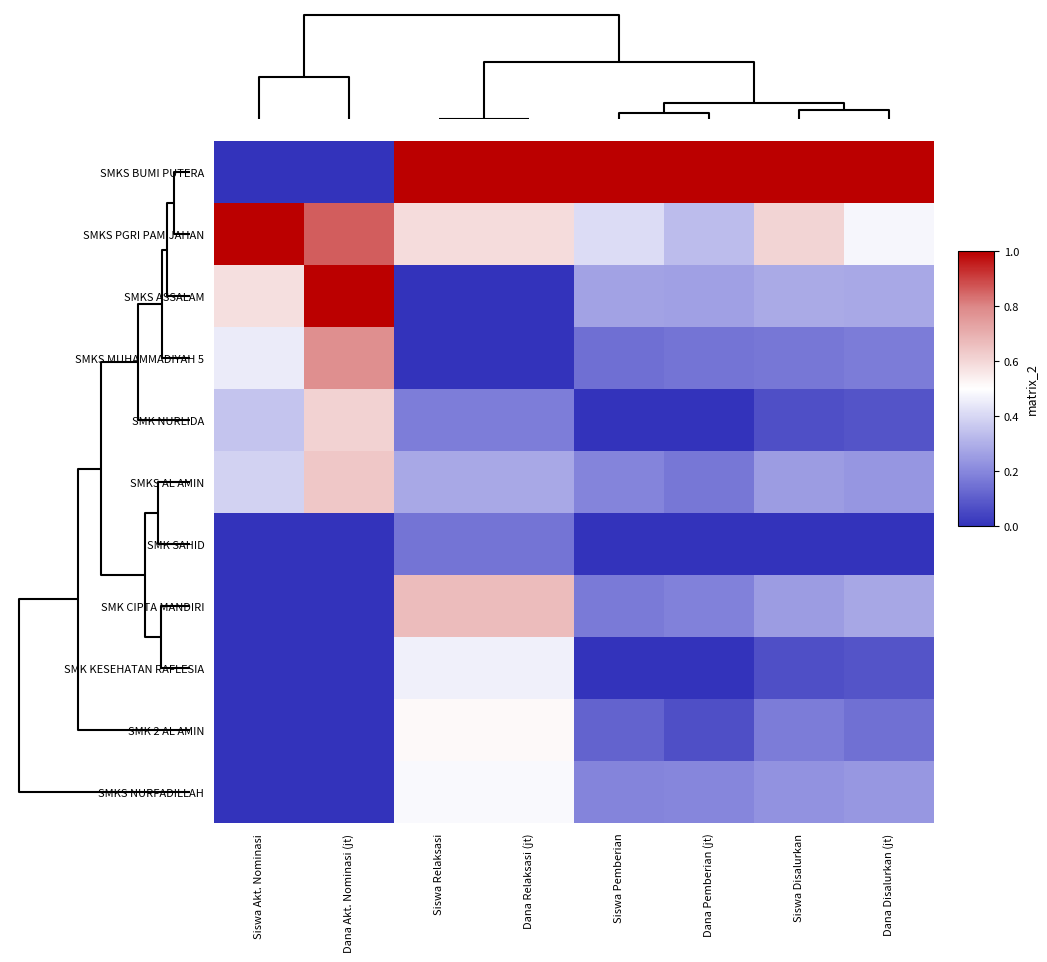

Reading left to right, what are all the values shown in this chart?

SMKS BUMI PUTERA: Siswa Akt. Nominasi=0.0	Dana Akt. Nominasi (jt)=0.0	Siswa Relaksasi=1.0	Dana Relaksasi (jt)=1.0	Siswa Pemberian=1.0	Dana Pemberian (jt)=1.0	Siswa Disalurkan=1.0	Dana Disalurkan (jt)=1.0
SMKS PGRI PAMIJAHAN: Siswa Akt. Nominasi=1.0	Dana Akt. Nominasi (jt)=0.9	Siswa Relaksasi=0.6	Dana Relaksasi (jt)=0.6	Siswa Pemberian=0.4	Dana Pemberian (jt)=0.3	Siswa Disalurkan=0.6	Dana Disalurkan (jt)=0.5
SMKS ASSALAM: Siswa Akt. Nominasi=0.6	Dana Akt. Nominasi (jt)=1.0	Siswa Relaksasi=0.0	Dana Relaksasi (jt)=0.0	Siswa Pemberian=0.3	Dana Pemberian (jt)=0.3	Siswa Disalurkan=0.3	Dana Disalurkan (jt)=0.3
SMKS MUHAMMADIYAH 5: Siswa Akt. Nominasi=0.5	Dana Akt. Nominasi (jt)=0.8	Siswa Relaksasi=0.0	Dana Relaksasi (jt)=0.0	Siswa Pemberian=0.1	Dana Pemberian (jt)=0.2	Siswa Disalurkan=0.2	Dana Disalurkan (jt)=0.2
SMK NURLIDA: Siswa Akt. Nominasi=0.4	Dana Akt. Nominasi (jt)=0.6	Siswa Relaksasi=0.2	Dana Relaksasi (jt)=0.2	Siswa Pemberian=0.0	Dana Pemberian (jt)=0.0	Siswa Disalurkan=0.1	Dana Disalurkan (jt)=0.1
SMKS AL AMIN: Siswa Akt. Nominasi=0.4	Dana Akt. Nominasi (jt)=0.6	Siswa Relaksasi=0.3	Dana Relaksasi (jt)=0.3	Siswa Pemberian=0.2	Dana Pemberian (jt)=0.2	Siswa Disalurkan=0.3	Dana Disalurkan (jt)=0.2
SMK SAHID: Siswa Akt. Nominasi=0.0	Dana Akt. Nominasi (jt)=0.0	Siswa Relaksasi=0.2	Dana Relaksasi (jt)=0.2	Siswa Pemberian=0.0	Dana Pemberian (jt)=0.0	Siswa Disalurkan=0.0	Dana Disalurkan (jt)=0.0
SMK CIPTA MANDIRI: Siswa Akt. Nominasi=0.0	Dana Akt. Nominasi (jt)=0.0	Siswa Relaksasi=0.7	Dana Relaksasi (jt)=0.7	Siswa Pemberian=0.2	Dana Pemberian (jt)=0.2	Siswa Disalurkan=0.3	Dana Disalurkan (jt)=0.3
SMK KESEHATAN RAFLESIA: Siswa Akt. Nominasi=0.0	Dana Akt. Nominasi (jt)=0.0	Siswa Relaksasi=0.5	Dana Relaksasi (jt)=0.5	Siswa Pemberian=0.0	Dana Pemberian (jt)=0.0	Siswa Disalurkan=0.1	Dana Disalurkan (jt)=0.1
SMK 2 AL AMIN: Siswa Akt. Nominasi=0.0	Dana Akt. Nominasi (jt)=0.0	Siswa Relaksasi=0.5	Dana Relaksasi (jt)=0.5	Siswa Pemberian=0.1	Dana Pemberian (jt)=0.1	Siswa Disalurkan=0.2	Dana Disalurkan (jt)=0.1
SMKS NURFADILLAH: Siswa Akt. Nominasi=0.0	Dana Akt. Nominasi (jt)=0.0	Siswa Relaksasi=0.5	Dana Relaksasi (jt)=0.5	Siswa Pemberian=0.2	Dana Pemberian (jt)=0.2	Siswa Disalurkan=0.2	Dana Disalurkan (jt)=0.2